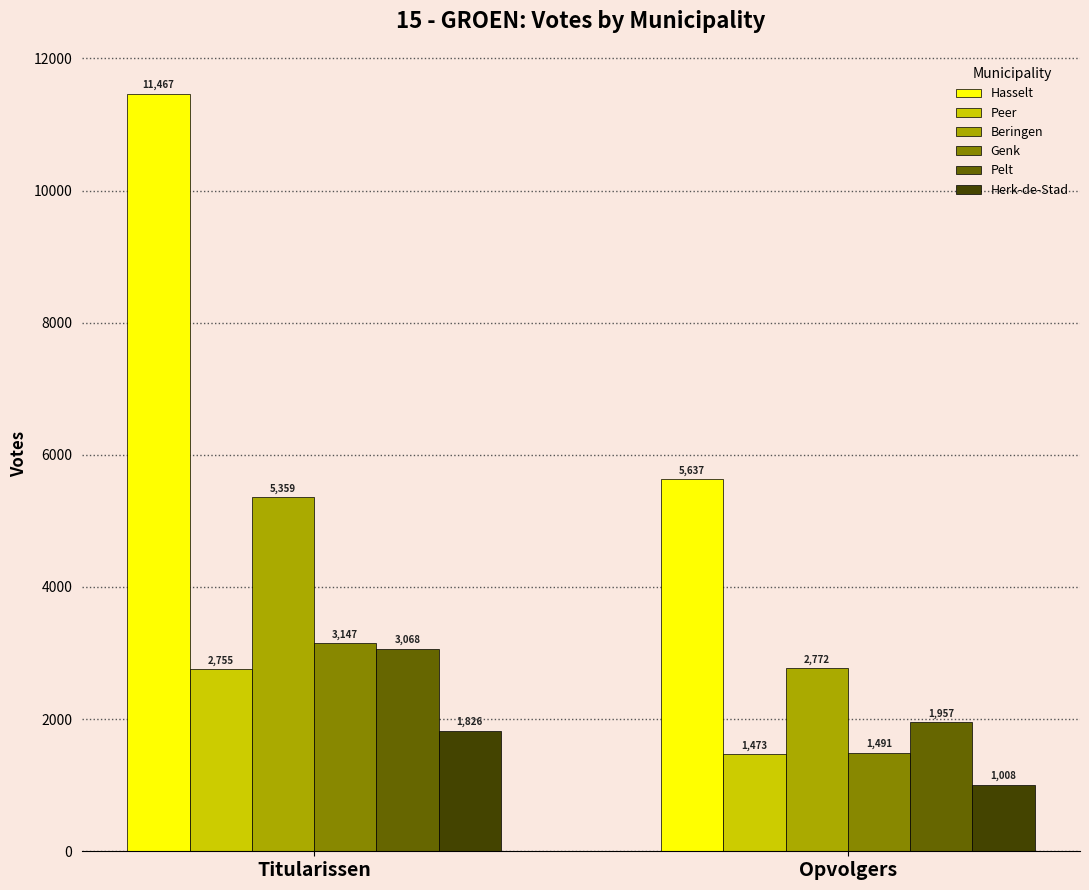

Which series has the largest total across all categories?

Hasselt